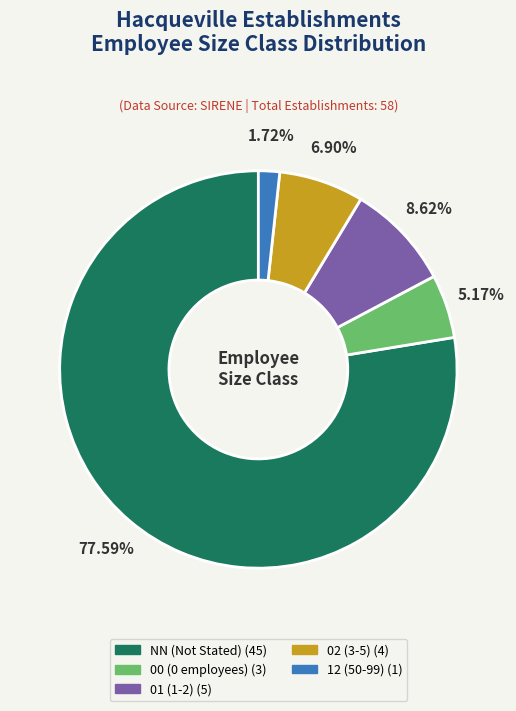

Which category accounts for the majority?

NN